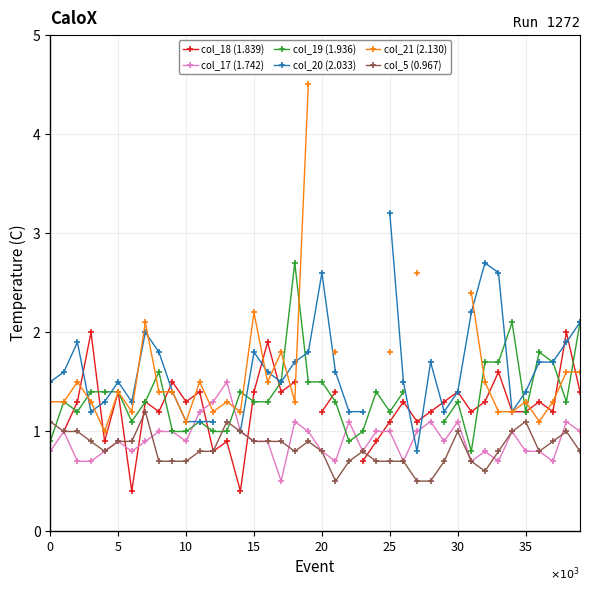

The col_17 (1.742) series shows 0.5 at 17. True or false?

True